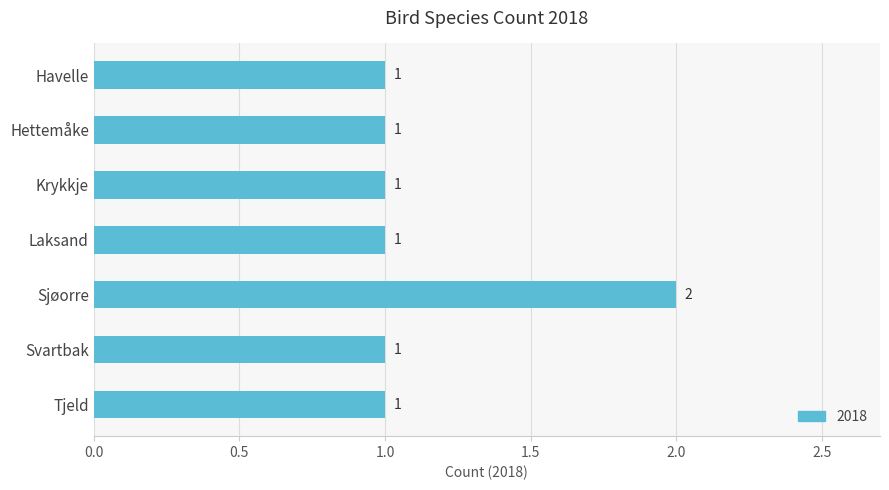

What position from the top is Havelle?

1